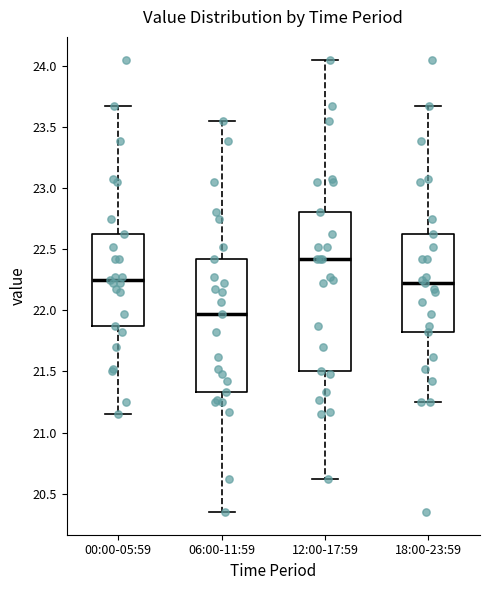

Reading left to right, transcribe this box plot: for each box, give where its median line is, the range the box spans, and where its two whiskers end, as read against the y-axis. The values are not printed on the chart, so give them approximately, as read against the axis.

00:00-05:59: median 22.25, box 21.85 to 22.60, whiskers 21.15 to 23.65
06:00-11:59: median 21.95, box 21.35 to 22.40, whiskers 20.35 to 23.55
12:00-17:59: median 22.40, box 21.50 to 22.80, whiskers 20.60 to 24.05
18:00-23:59: median 22.20, box 21.80 to 22.60, whiskers 21.25 to 23.65